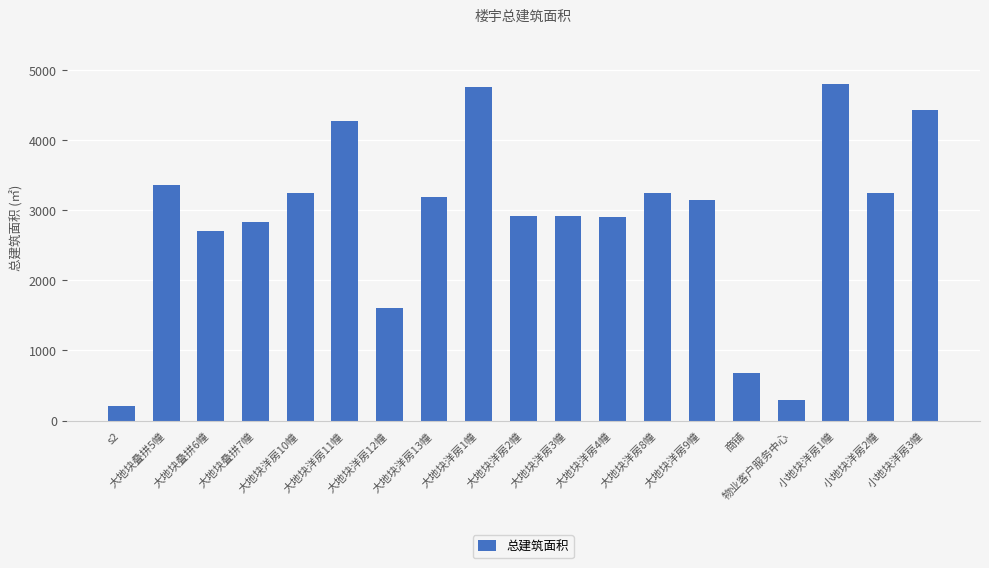

The value at 大地块叠拼6幢 is 3876.7. True or false?

False